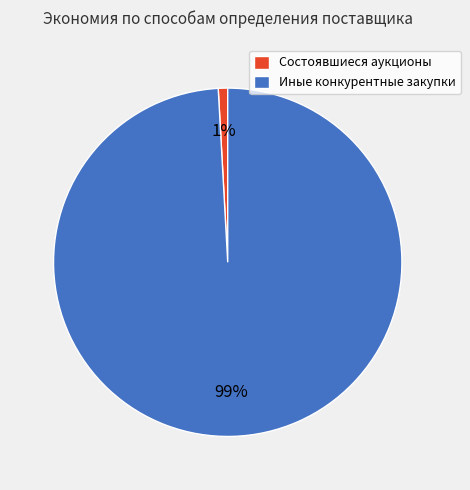

Rank the categories by value from lowest to highest.

Состоявшиеся аукционы, Иные конкурентные закупки